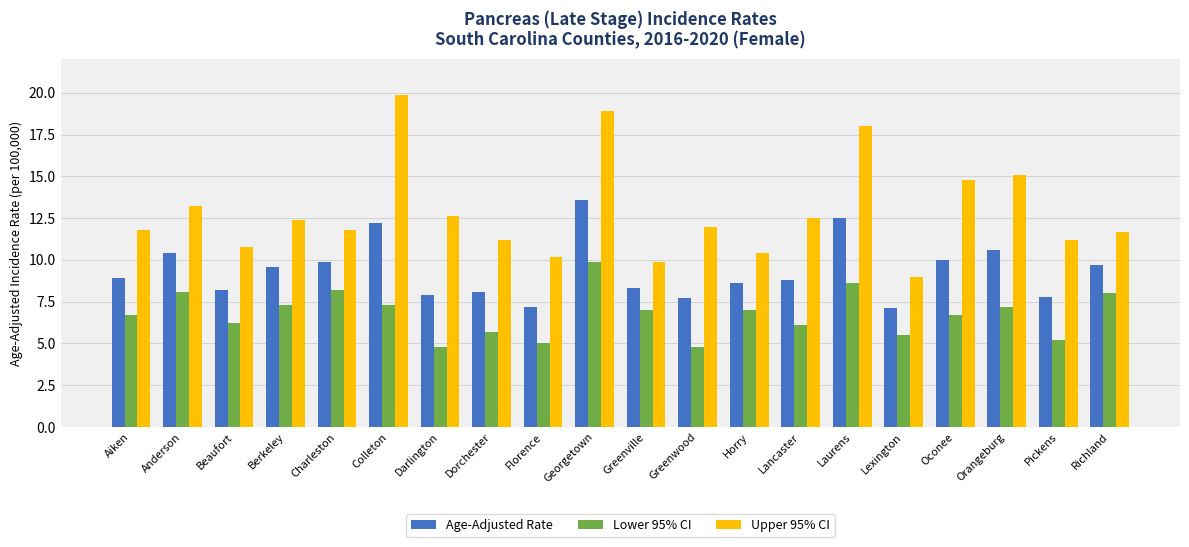

At which label does Lower 95% CI first exceed 7?

Anderson